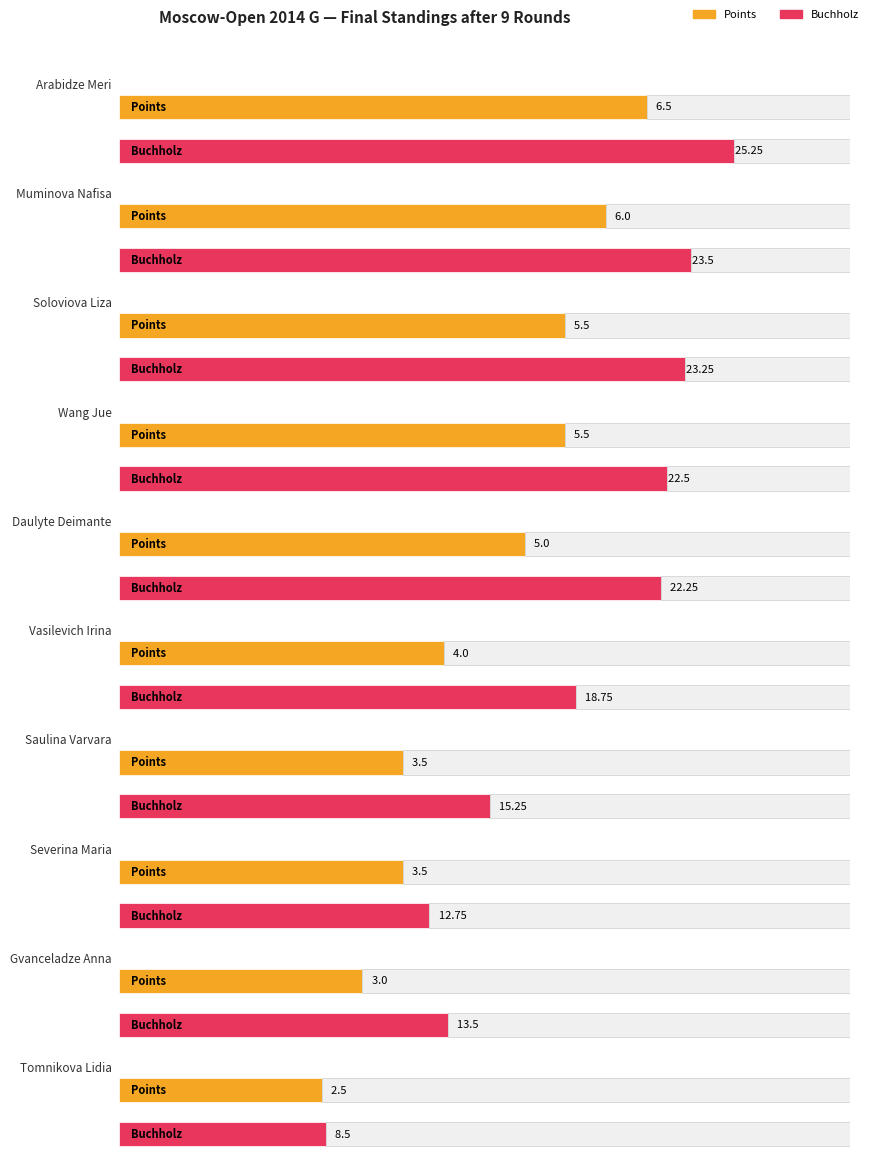

What position from the right is Tomnikova Lidia?

1